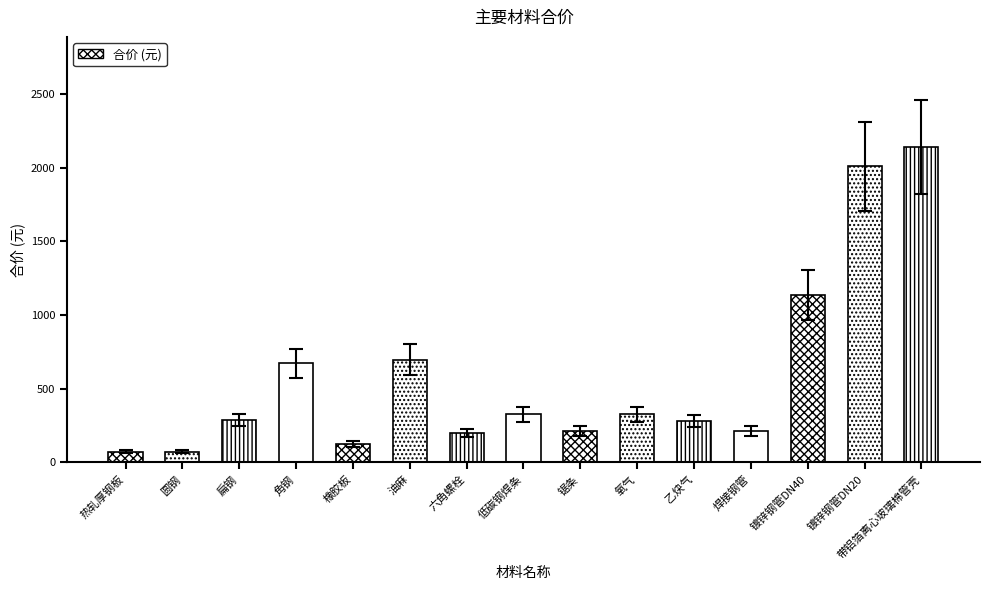

What is the label of the 4th bar from the left?

角钢